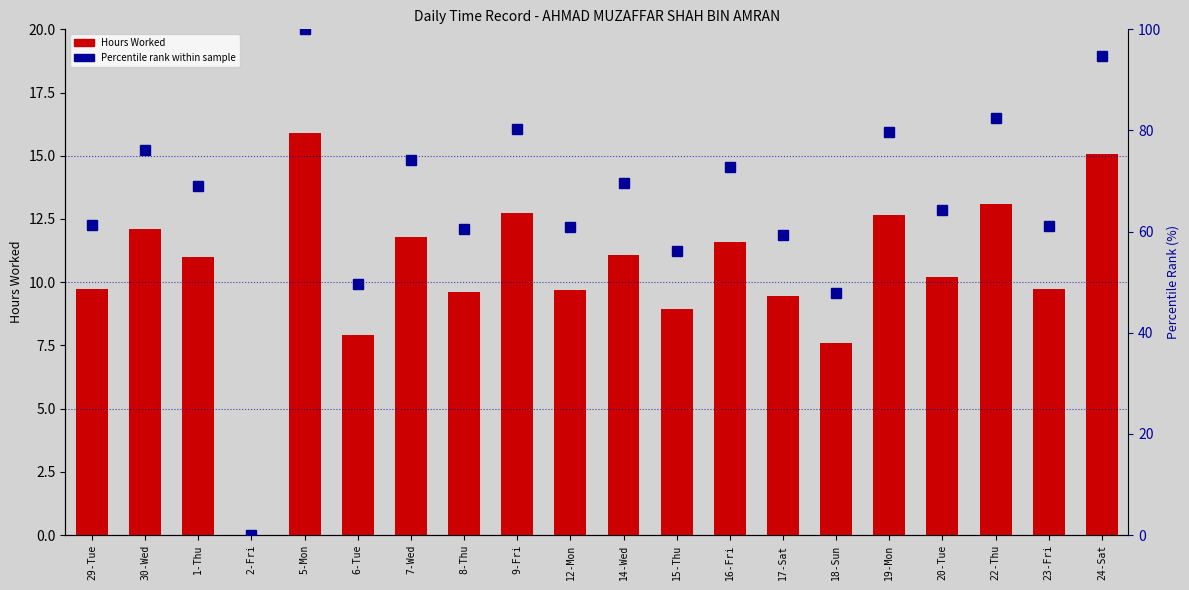

Rank the series by their average value, from lowest to highest.

Hours Worked, Percentile rank within sample